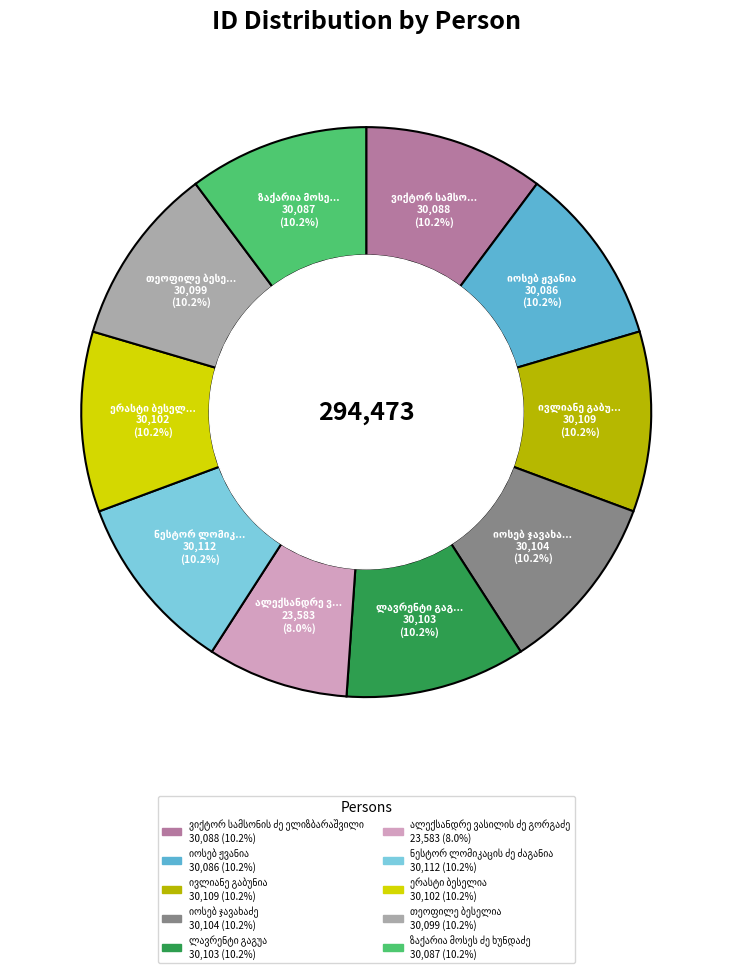

Is there any slice that represents more than half of the pie?

No